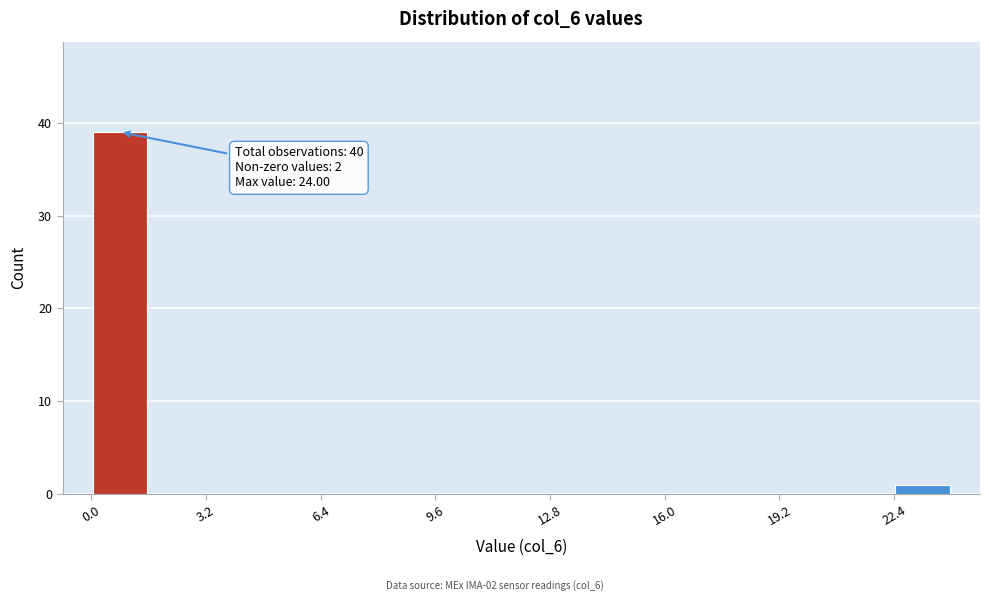

Around what value on the x-axis is the tallest bar? Give the approximate position of its centre, as read against the axis.

1.0